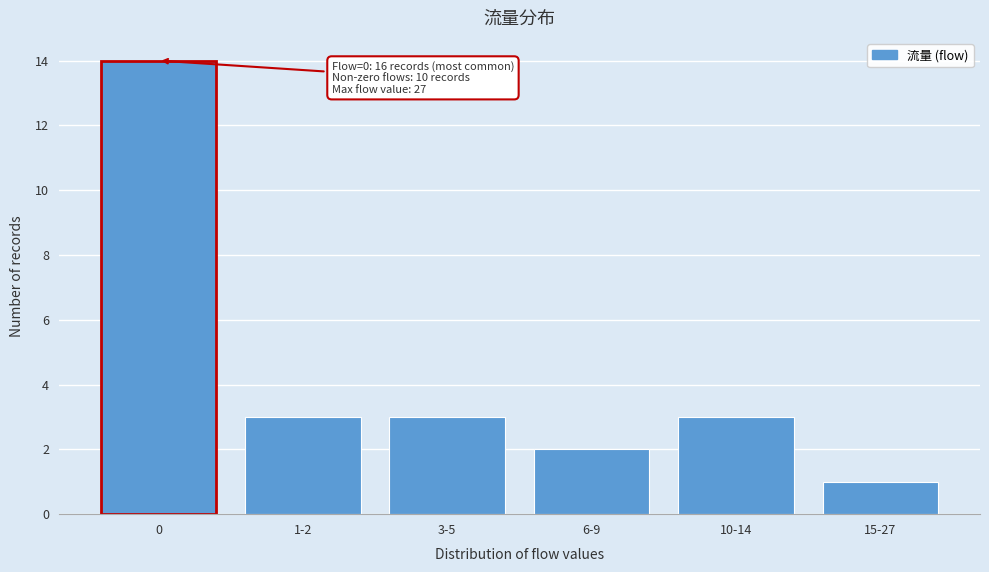

Reading left to right, extract all data points from this chart.

0=14	1-2=3	3-5=3	6-9=2	10-14=3	15-27=1